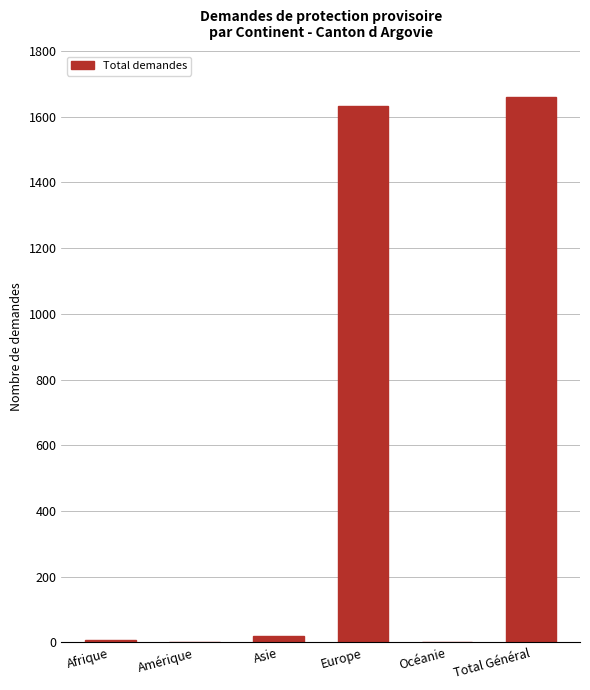

What is the change in value from Afrique to Total Général?

+1654